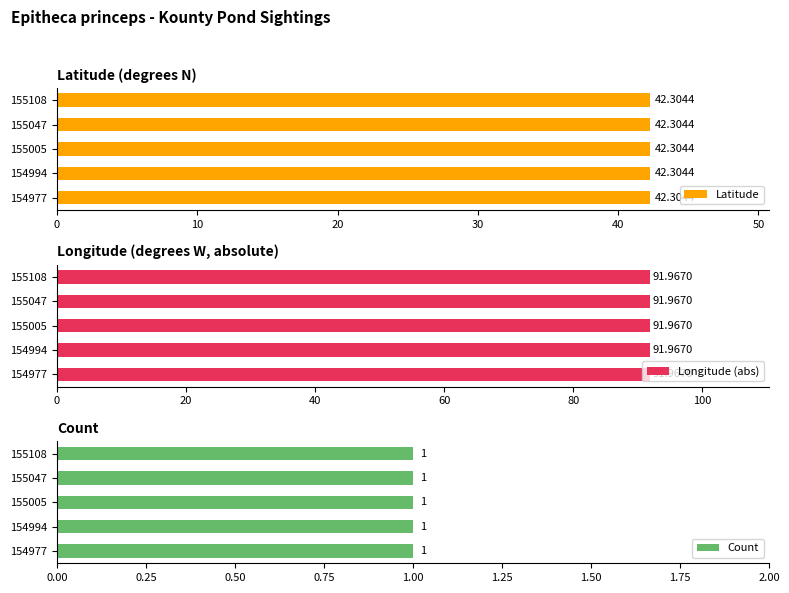

At which label is Latitude closest to 42?

154977